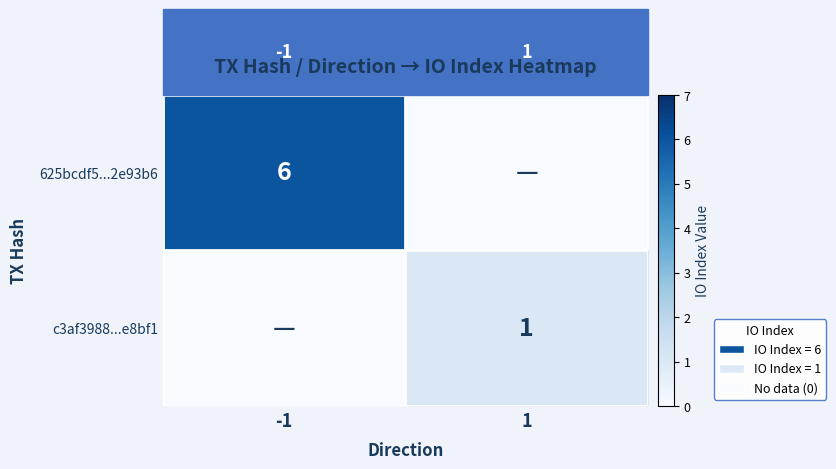

Is it true that 625bcdf5...2e93b6 equals 3 at -1?

False